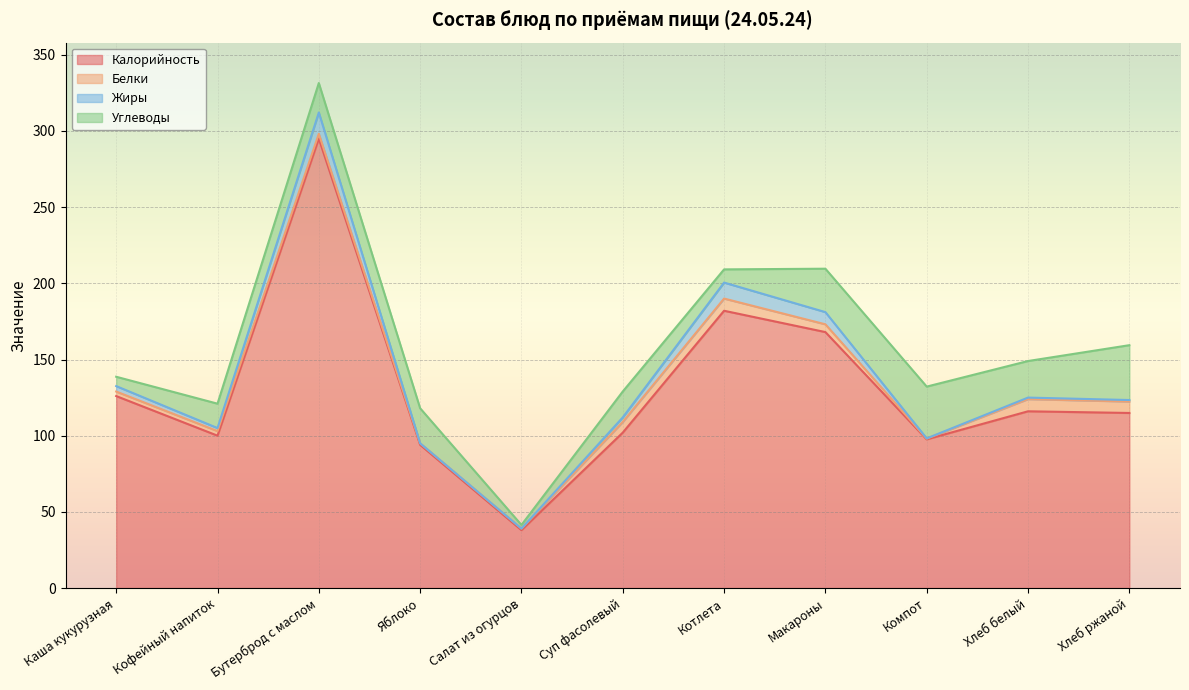

What are all the series names shown in the legend?

Калорийность, Белки, Жиры, Углеводы